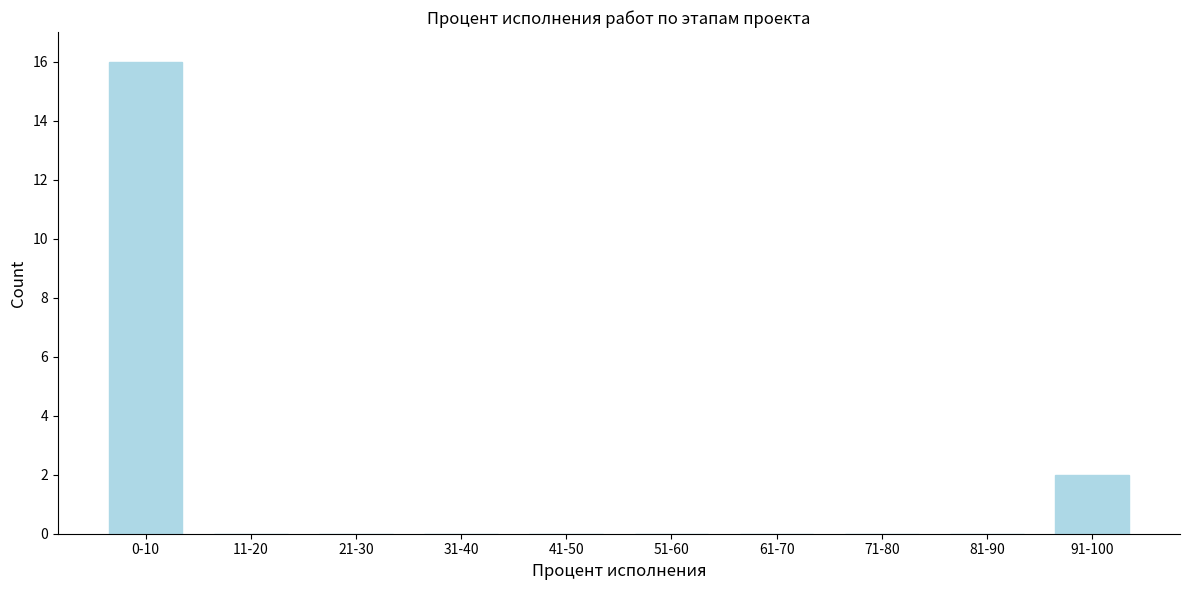

Reading left to right, extract all data points from this chart.

0-10=16	11-20=0	21-30=0	31-40=0	41-50=0	51-60=0	61-70=0	71-80=0	81-90=0	91-100=2